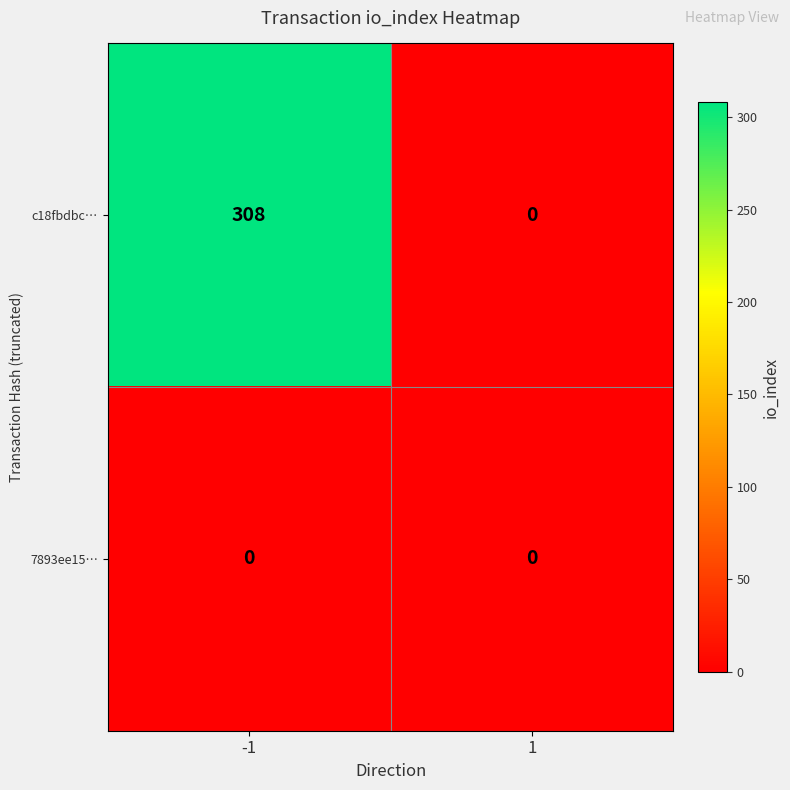

Rank the series by their average value, from highest to lowest.

c18fbdbc…, 7893ee15…